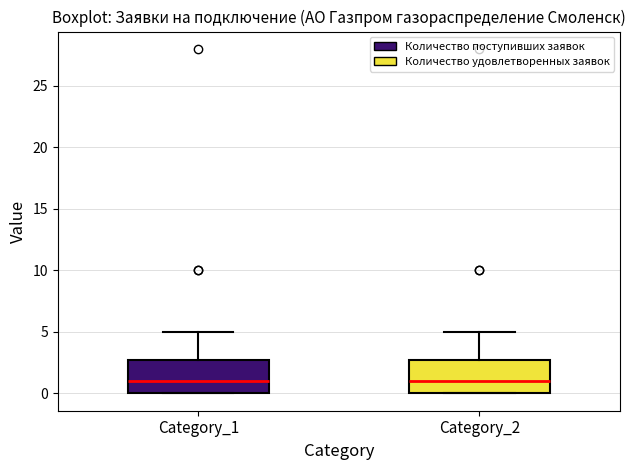

Reading left to right, read every box against the y-axis: the position of its median line, the range the box covers, and the ends of its whiskers. The values are not printed on the chart, so give them approximately, as read against the axis.

Category_1: median 1, box 0 to 3, whiskers 0 to 5
Category_2: median 1, box 0 to 3, whiskers 0 to 5